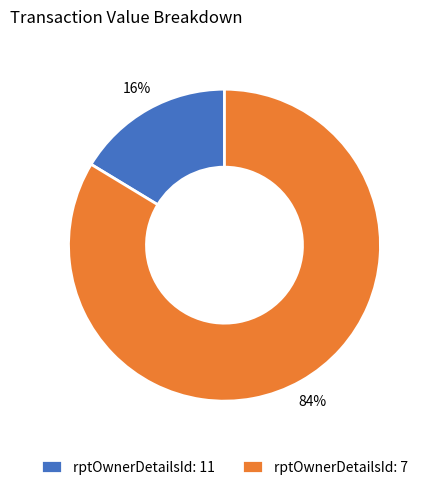

To the nearest percent, what percentage of the pie is rptOwnerDetailsId: 11?

16%